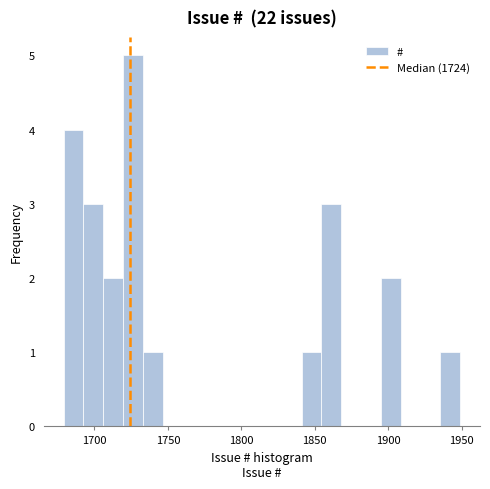

Around what value on the x-axis is the tallest bar? Give the approximate position of its centre, as read against the axis.

1725